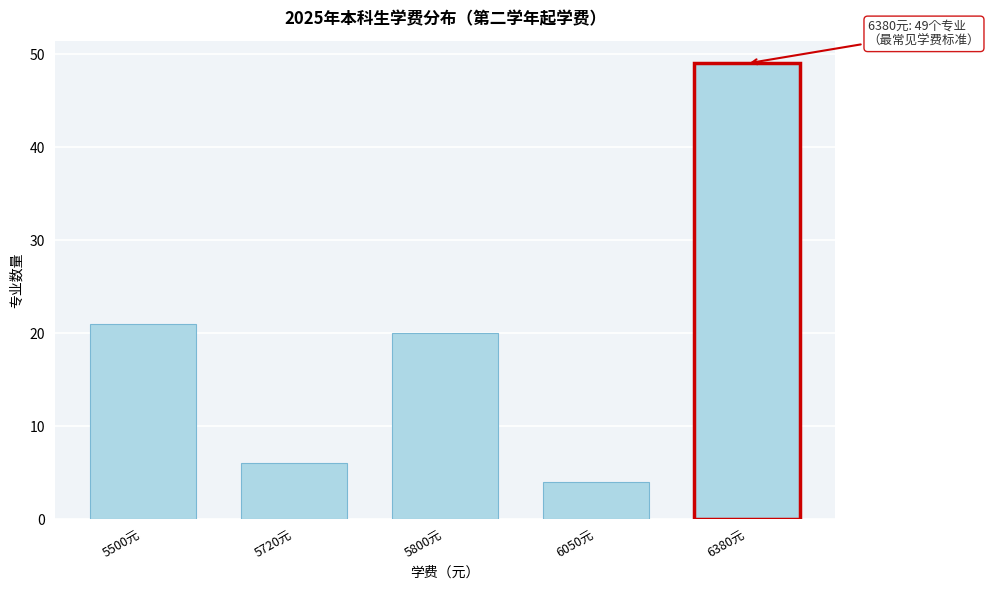

Reading right to left, list all the values displayed in this chart.

49	4	20	6	21